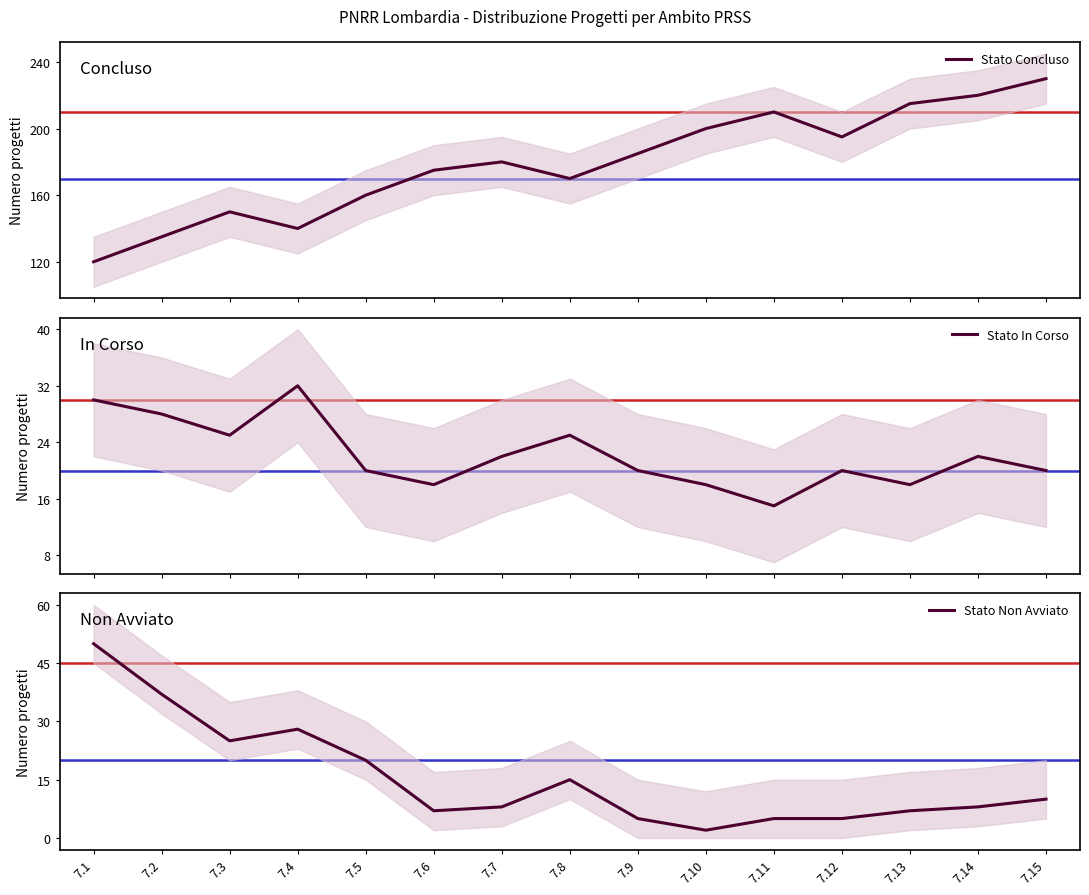

Reading left to right, extract all data points from this chart.

Stato Concluso: 120	135	150	140	160	175	180	170	185	200	210	195	215	220	230
Stato In Corso: 30	28	25	32	20	18	22	25	20	18	15	20	18	22	20
Stato Non Avviato: 50	37	25	28	20	7	8	15	5	2	5	5	7	8	10